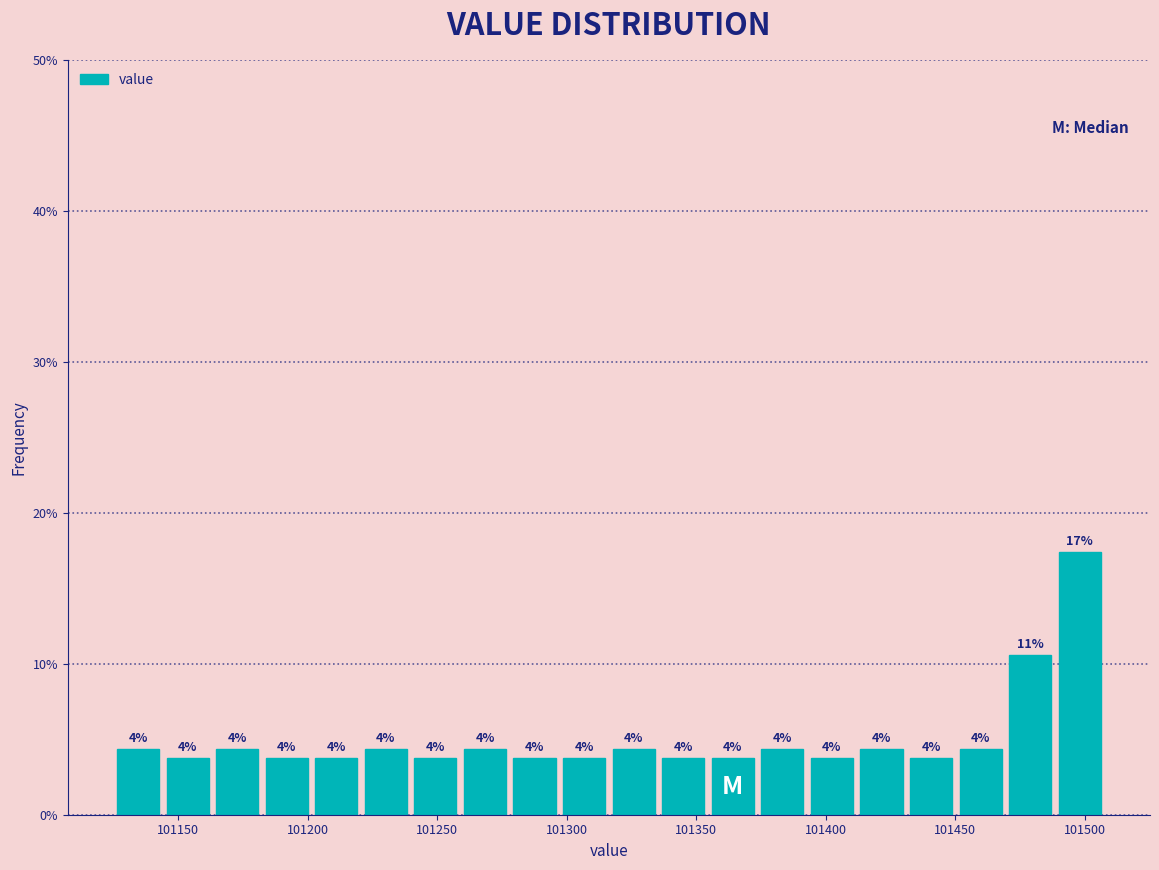

Around what value on the x-axis is the tallest bar? Give the approximate position of its centre, as read against the axis.

101500